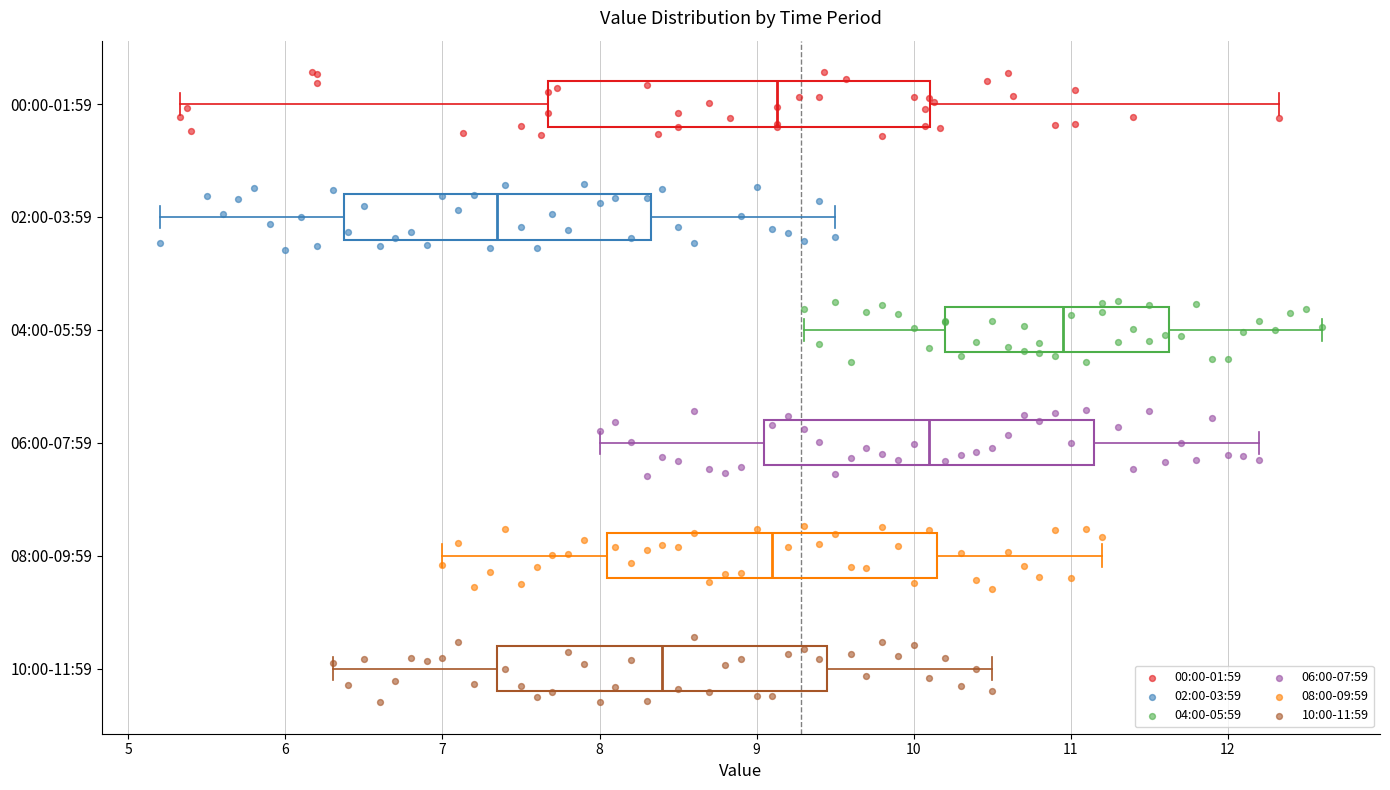

Comparing the boxes themselves (not the whiskers), which one is the widest?

00:00-01:59